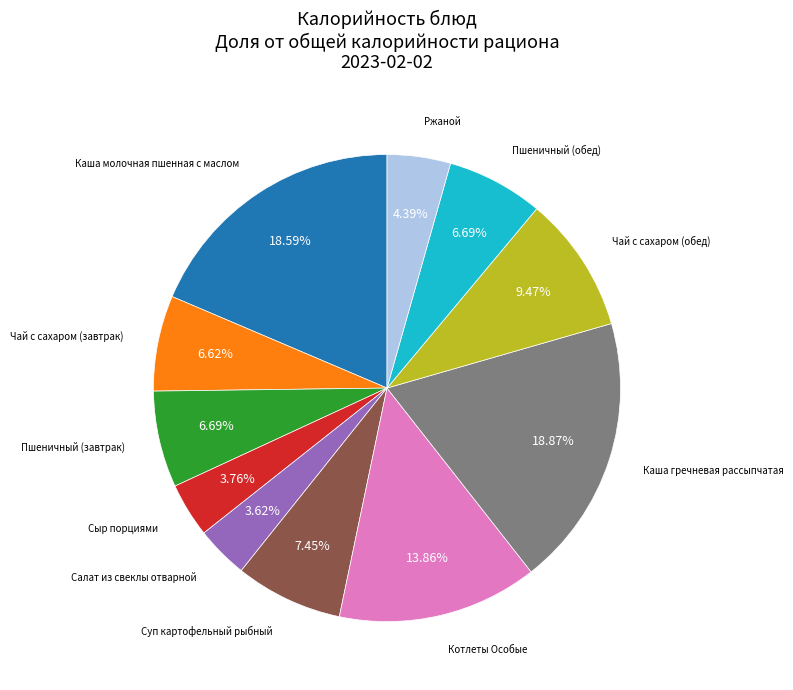

Is there any slice that represents more than half of the pie?

No